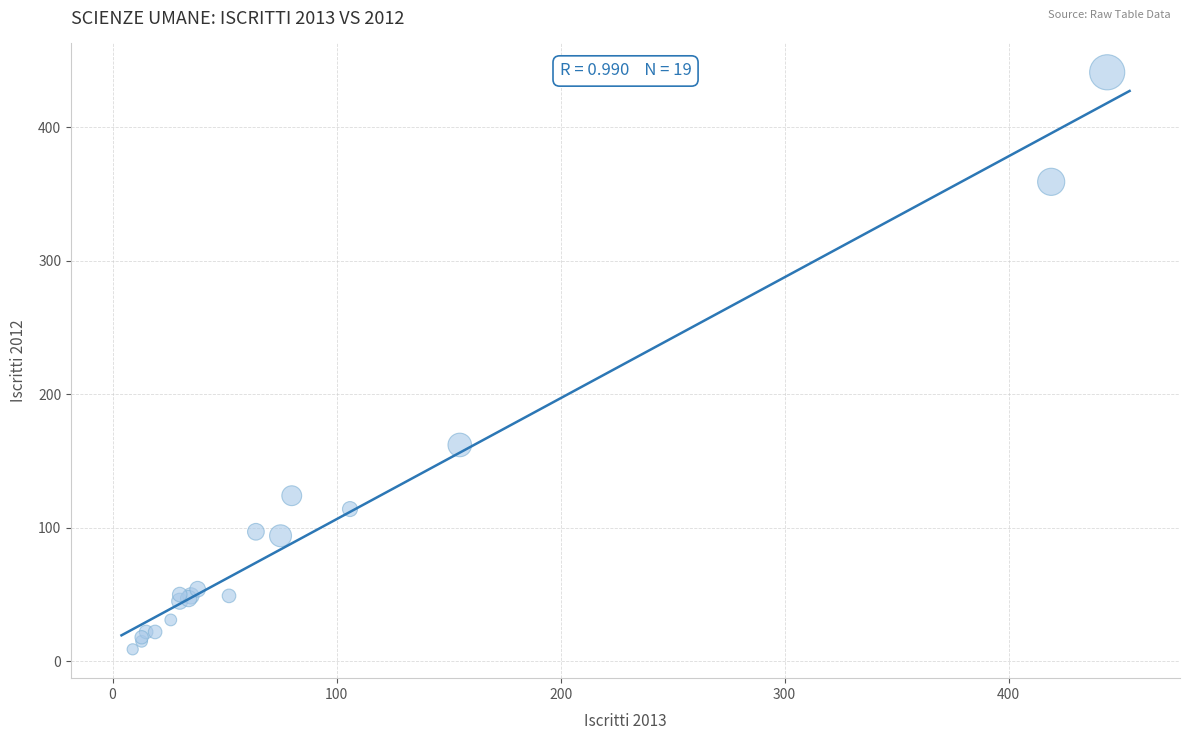

What Y value in the scatter plot is closest to 225?

162